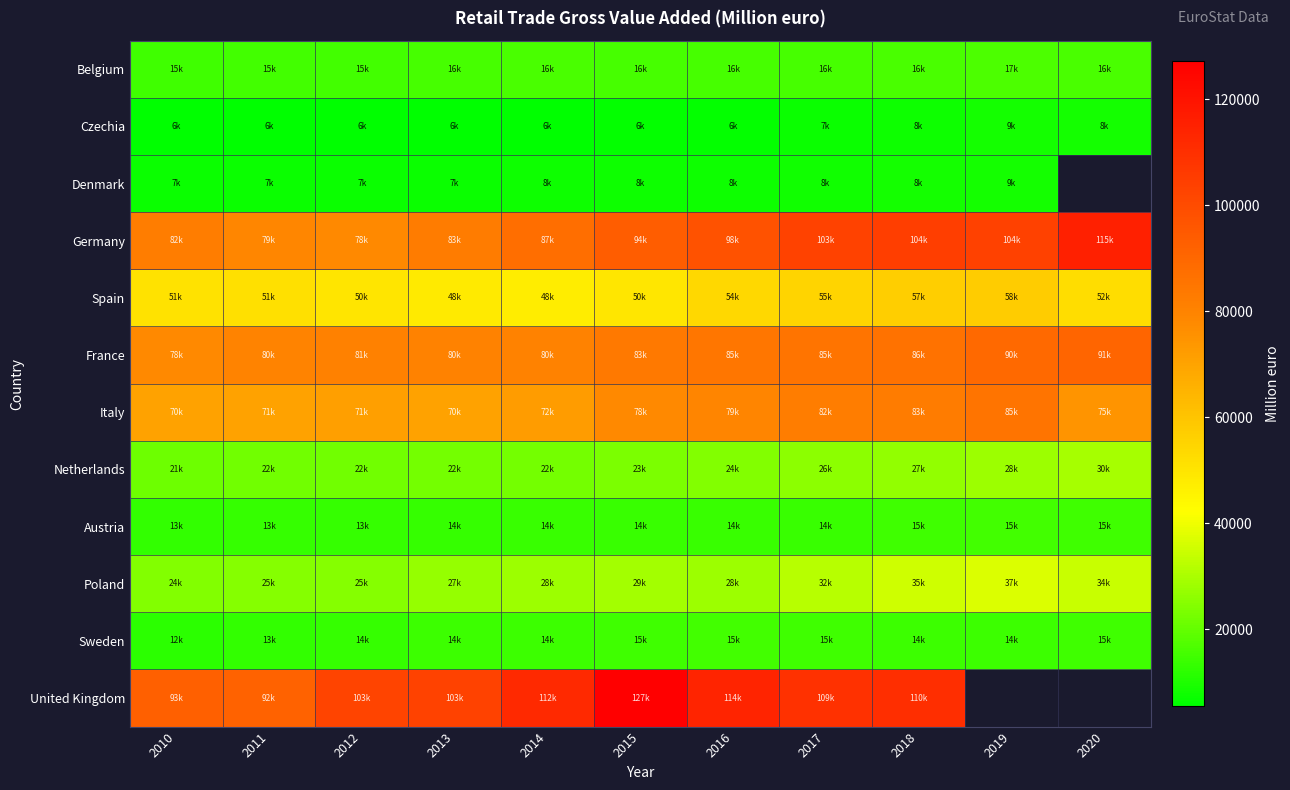

At how many categories does at least one series exceed 11743?

11